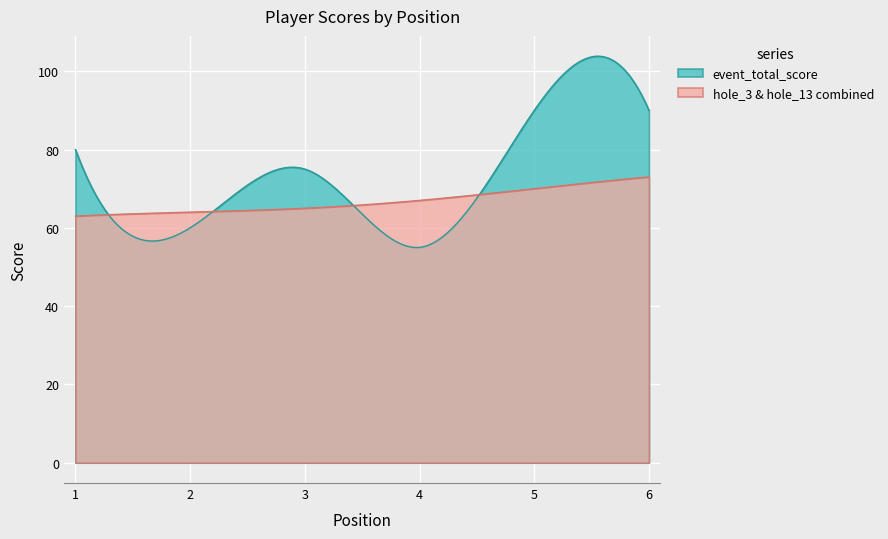

What are all the series names shown in the legend?

event_total_score, hole_3 & hole_13 combined